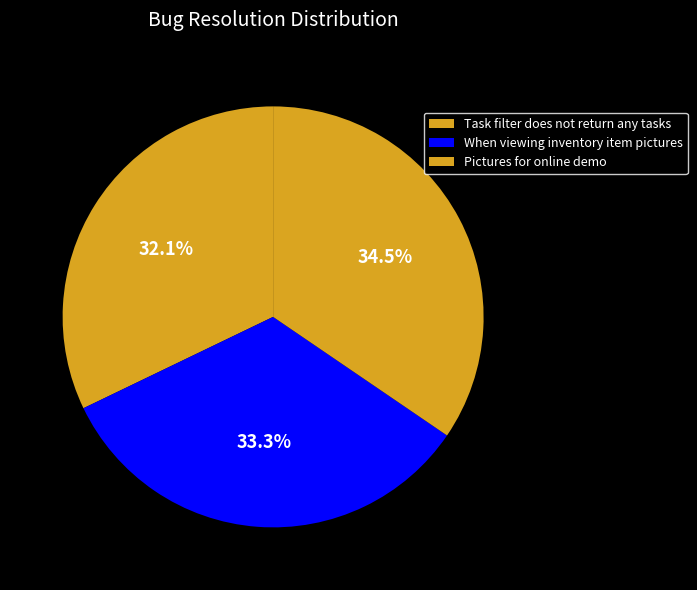

Is it true that When viewing inventory item pictures is 33% of the pie?

True